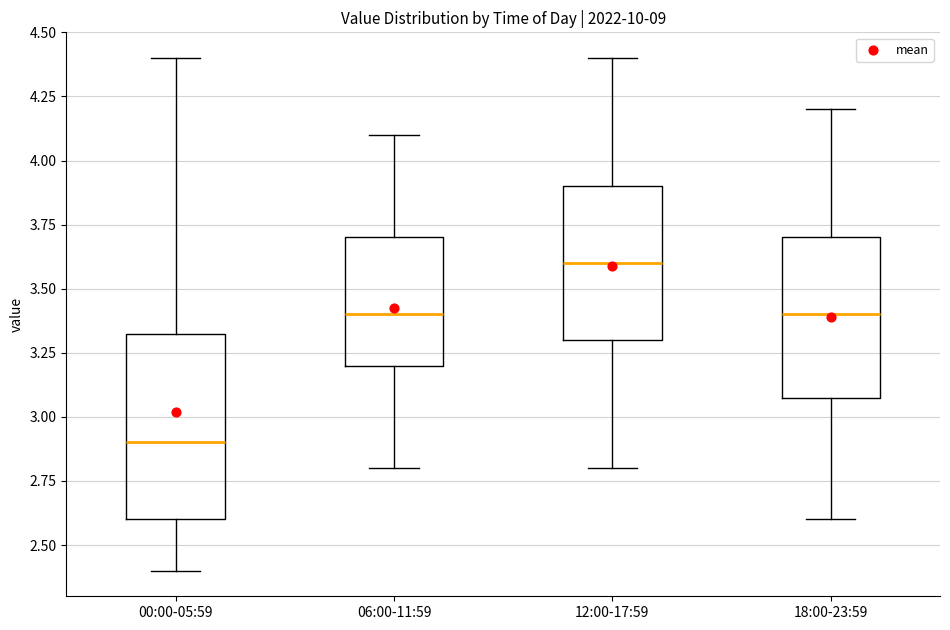

Which box has the lowest median line?

00:00-05:59